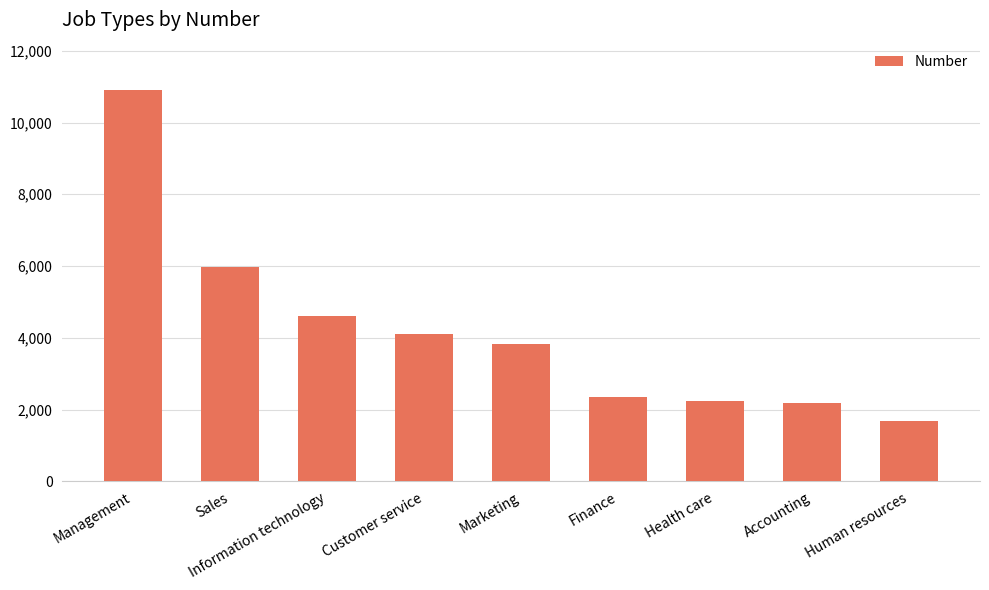

Reading right to left, transcribe all the data shown in this chart.

Human resources=1685	Accounting=2175	Health care=2231	Finance=2339	Marketing=3821	Customer service=4116	Information technology=4605	Sales=5981	Management=10916